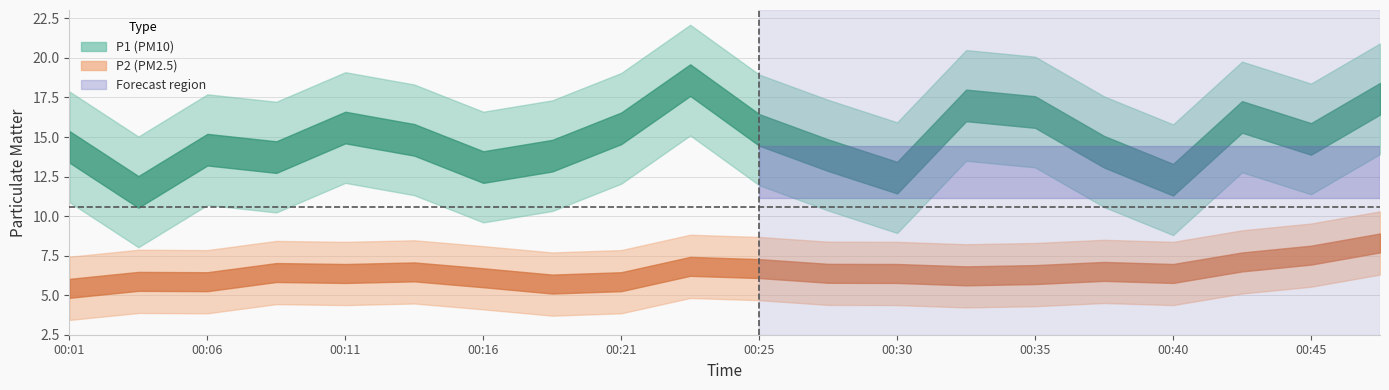

Does the chart display data point markers on the line(s)?

No